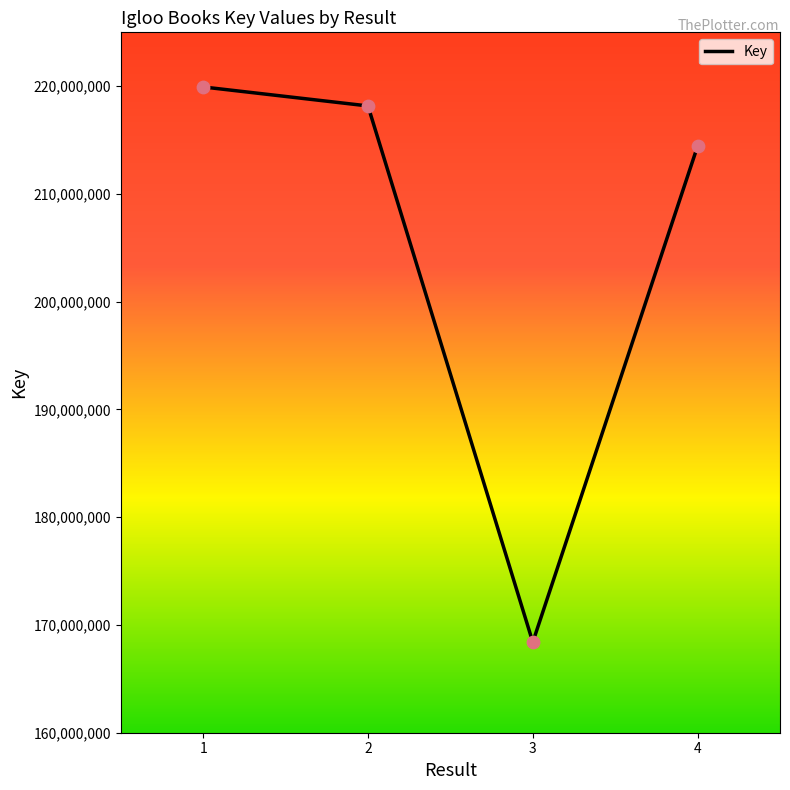

What is the change in value from 1 to 2?

-1762004